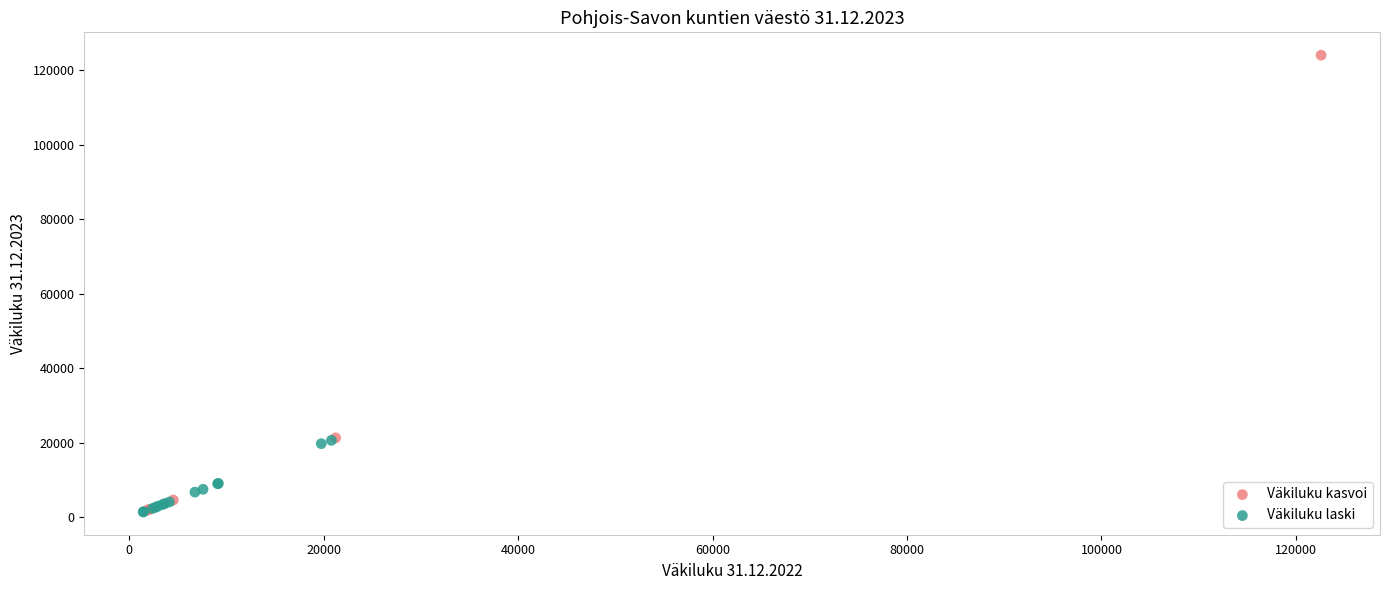

Which series reaches the maximum Y coordinate?

Väkiluku kasvoi